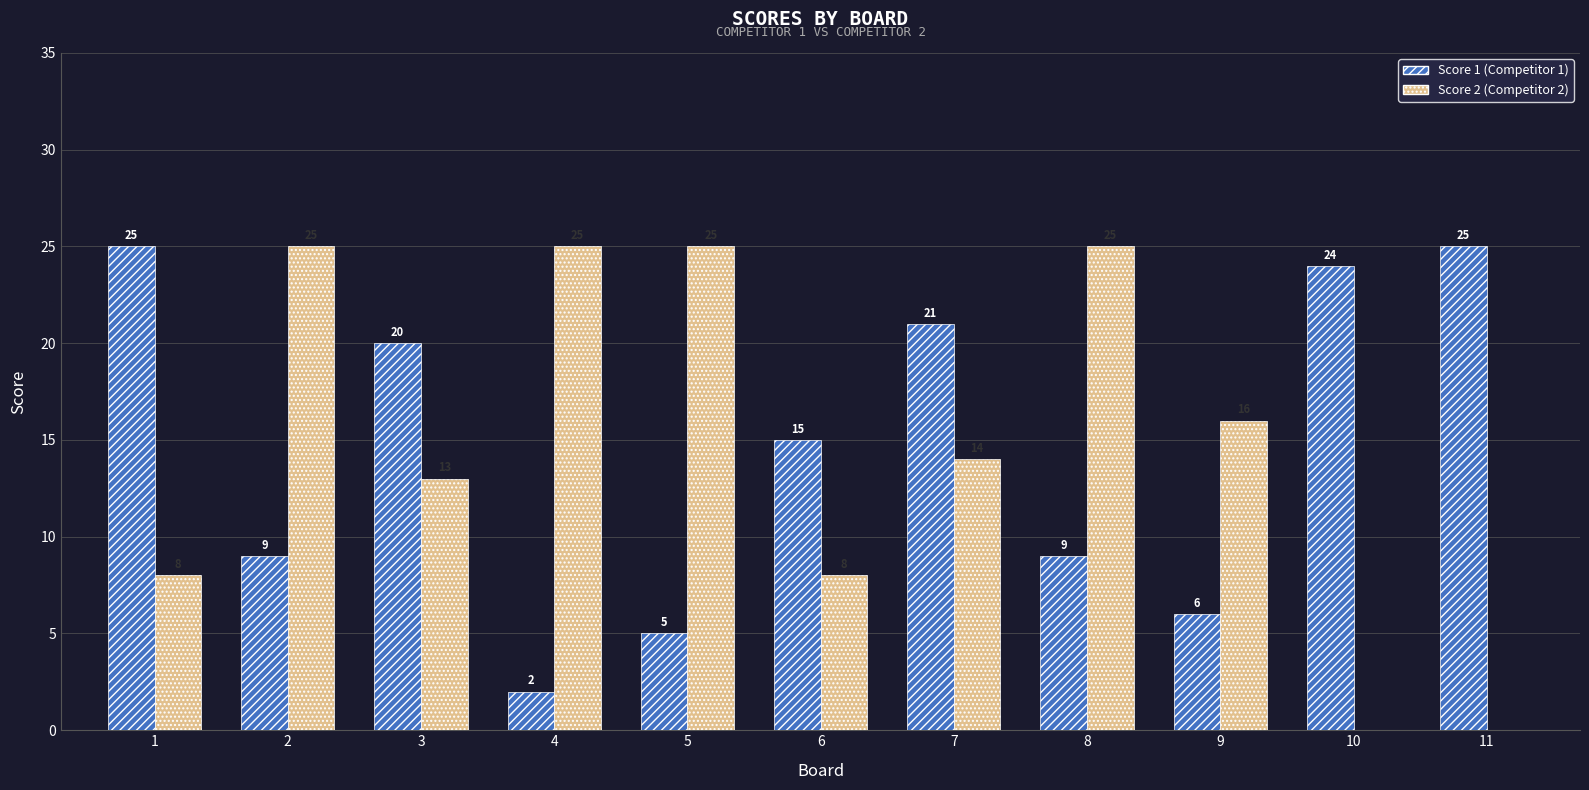

Reading left to right, extract all data points from this chart.

Score 1 (Competitor 1): 25	9	20	2	5	15	21	9	6	24	25
Score 2 (Competitor 2): 8	25	13	25	25	8	14	25	16	0	0